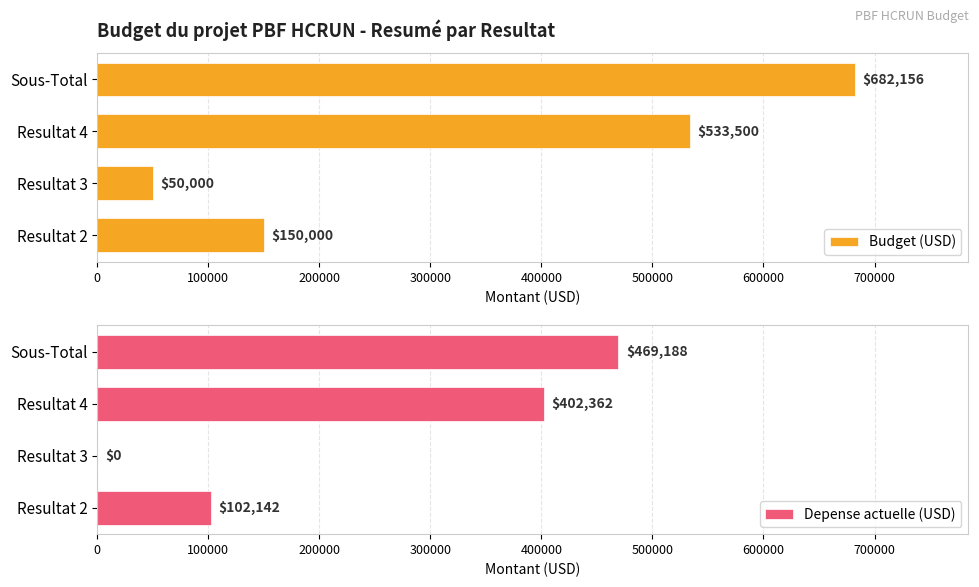

What is the difference between the Depense actuelle (USD) values at Resultat 2 and Sous-Total?

367046